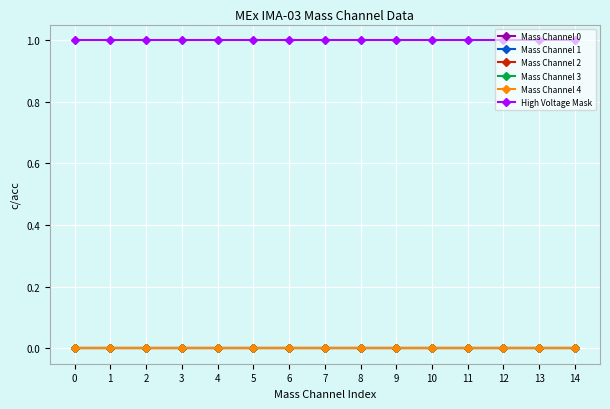

List the labels in order of High Voltage Mask value, largest first.

0, 1, 2, 3, 4, 5, 6, 7, 8, 9, 10, 11, 12, 13, 14